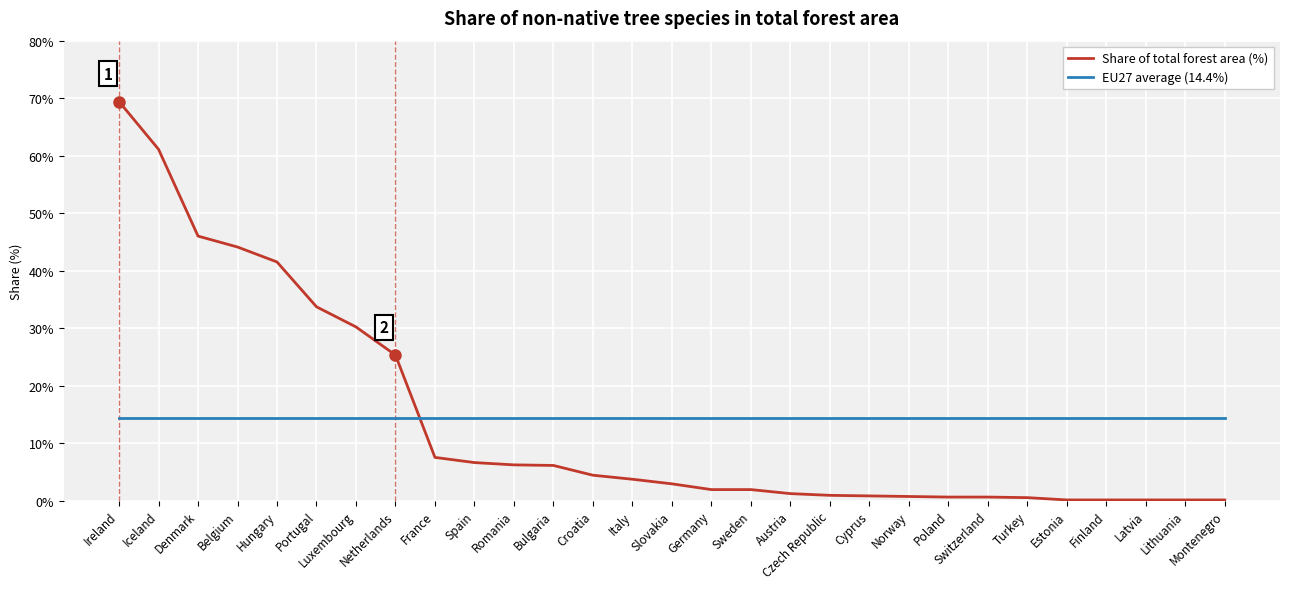

What is the total value across all series at Portugal?

48.1